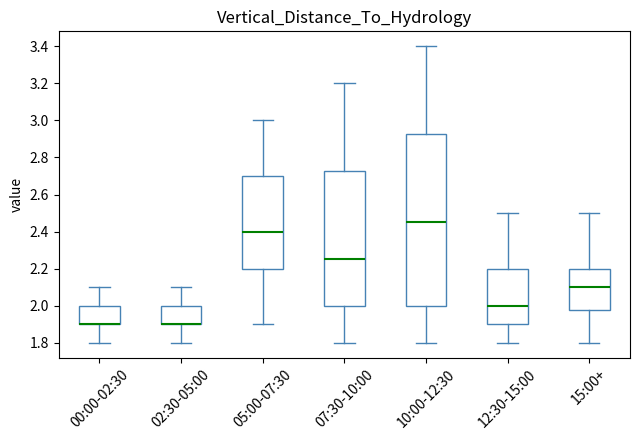

Reading left to right, read every box against the y-axis: the position of its median line, the range the box covers, and the ends of its whiskers. The values are not printed on the chart, so give them approximately, as read against the axis.

00:00-02:30: median 1.90 (drawn on the box's lower edge), box 1.90 to 2.00, whiskers 1.80 to 2.10
02:30-05:00: median 1.90 (drawn on the box's lower edge), box 1.90 to 2.00, whiskers 1.80 to 2.10
05:00-07:30: median 2.40, box 2.20 to 2.70, whiskers 1.90 to 3.00
07:30-10:00: median 2.26, box 2.00 to 2.72, whiskers 1.80 to 3.20
10:00-12:30: median 2.46, box 2.00 to 2.92, whiskers 1.80 to 3.40
12:30-15:00: median 2.00, box 1.90 to 2.20, whiskers 1.80 to 2.50
15:00+: median 2.10, box 1.98 to 2.20, whiskers 1.80 to 2.50